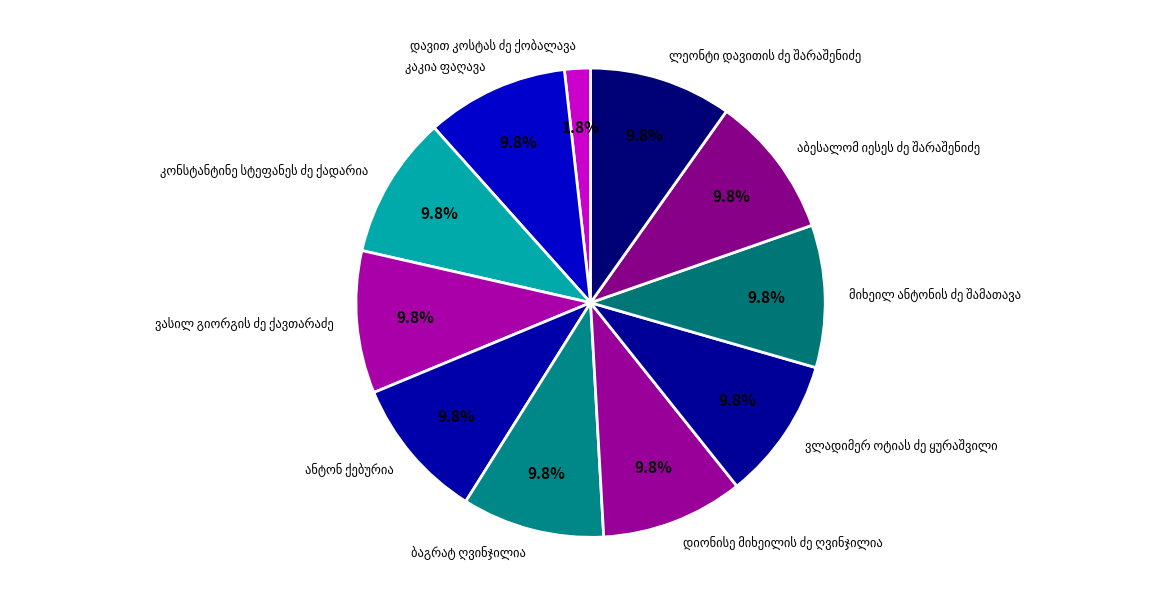

Is there a majority slice in this chart?

No